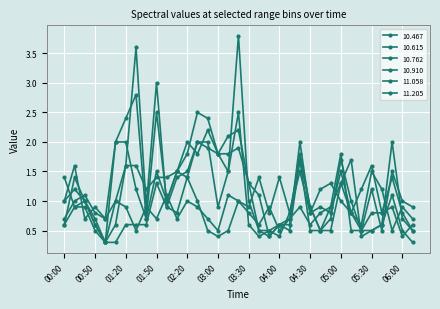

How many data points does each series have?

35